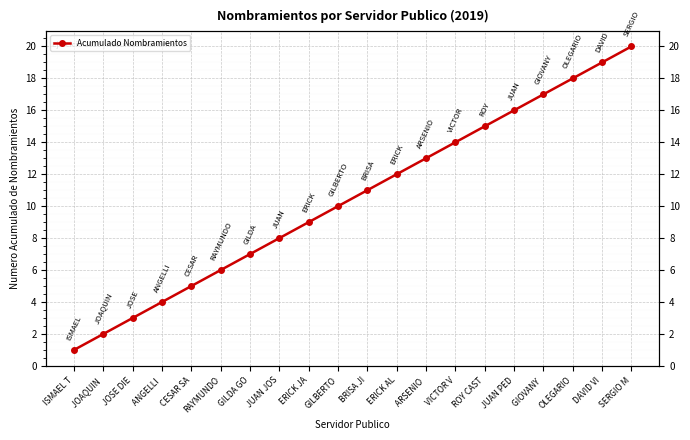

Reading right to left, extract all data points from this chart.

20	19	18	17	16	15	14	13	12	11	10	9	8	7	6	5	4	3	2	1